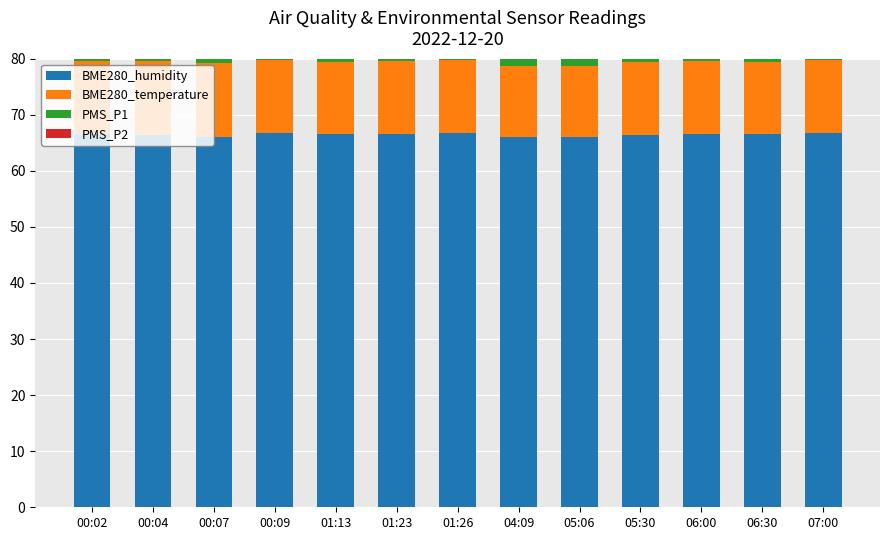

What are all the series names shown in the legend?

BME280_humidity, BME280_temperature, PMS_P1, PMS_P2